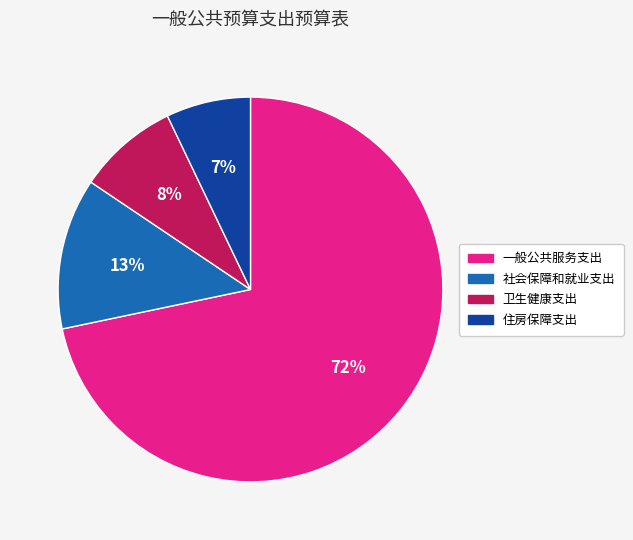

Count the number of slices in the pie.

4